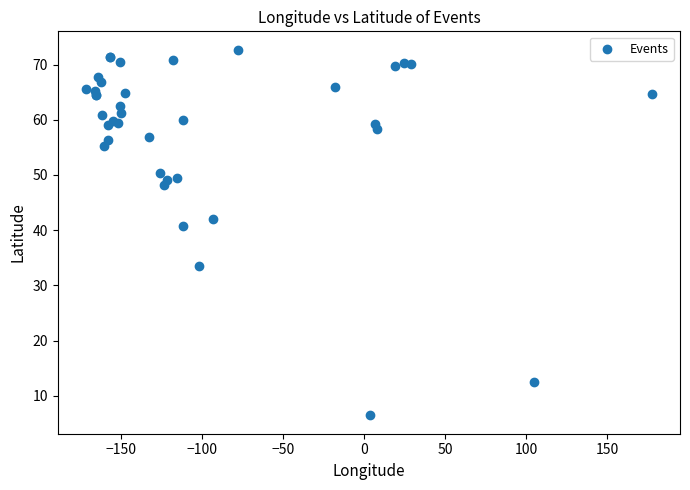

What Y value in the scatter plot is closest to 39?

40.8